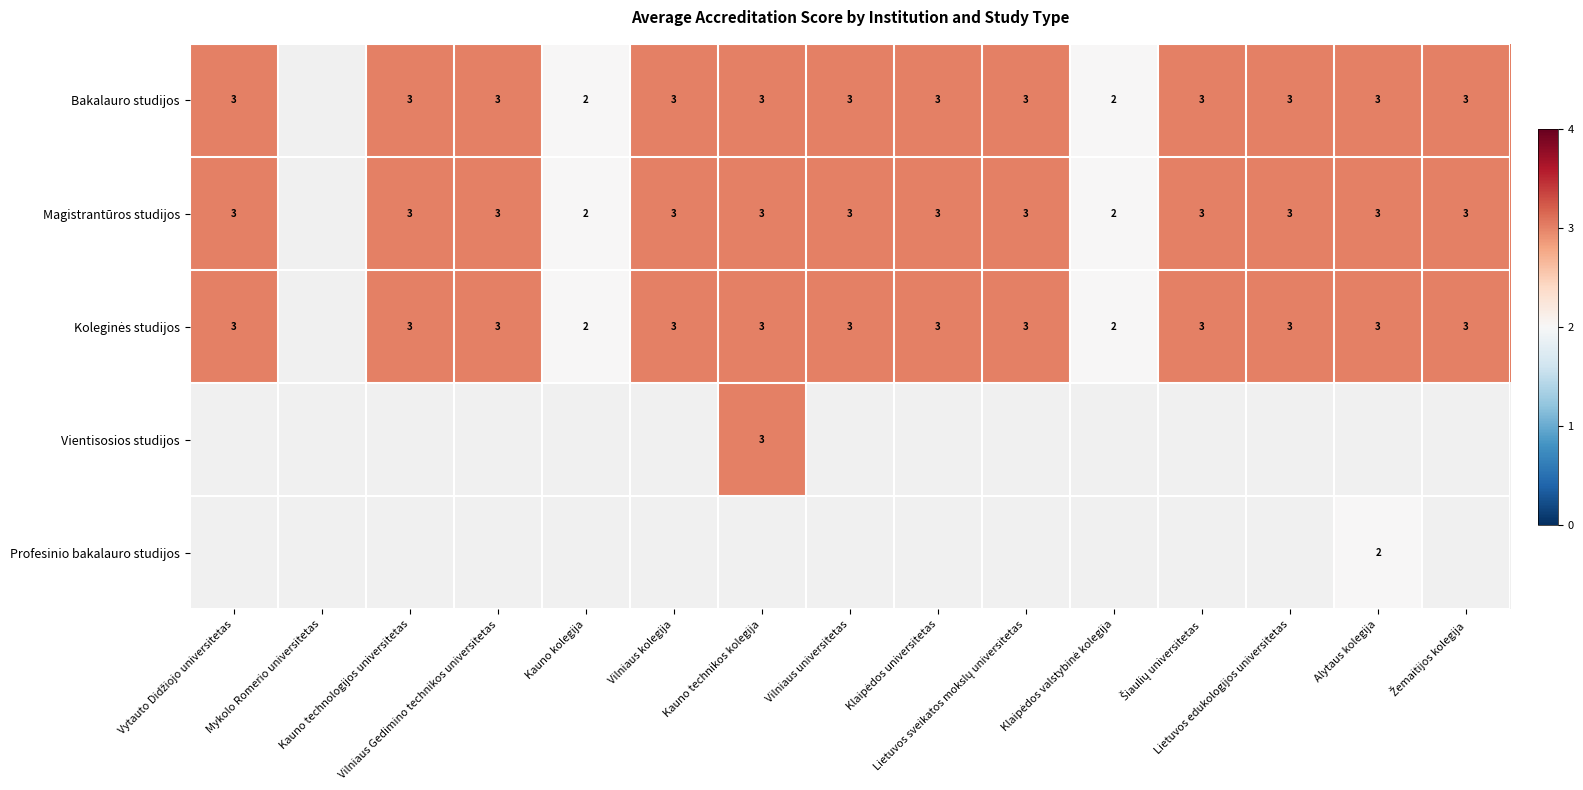

True or false: Magistrantūros studijos has a value of 0.5 at Vilniaus universitetas.

True